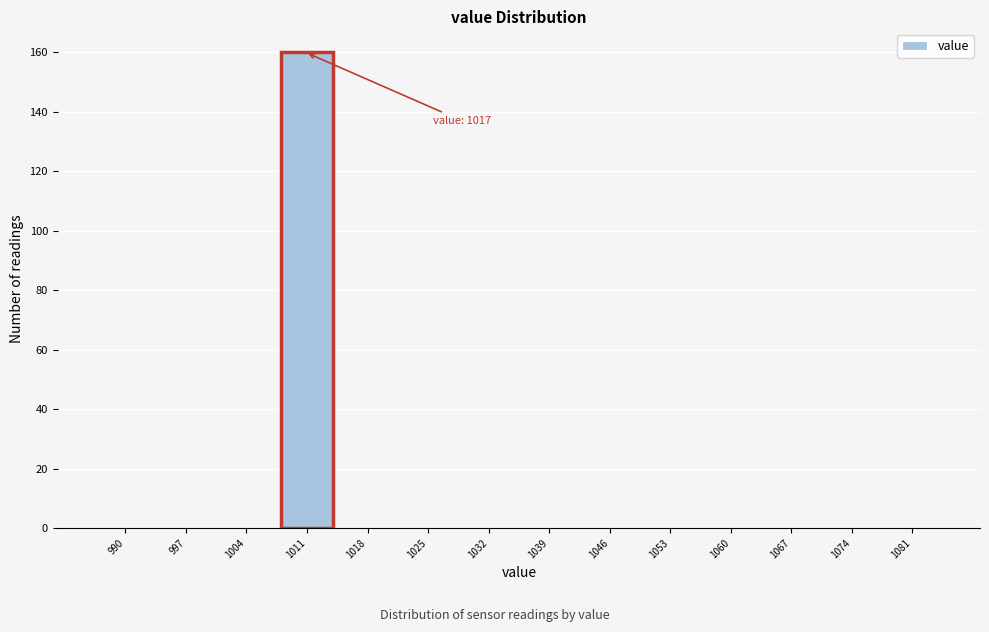

Reading right to left, list all the values displayed in this chart.

1081=0	1074=0	1067=0	1060=0	1053=0	1046=0	1039=0	1032=0	1025=0	1018=0	1011=160	1004=0	997=0	990=0